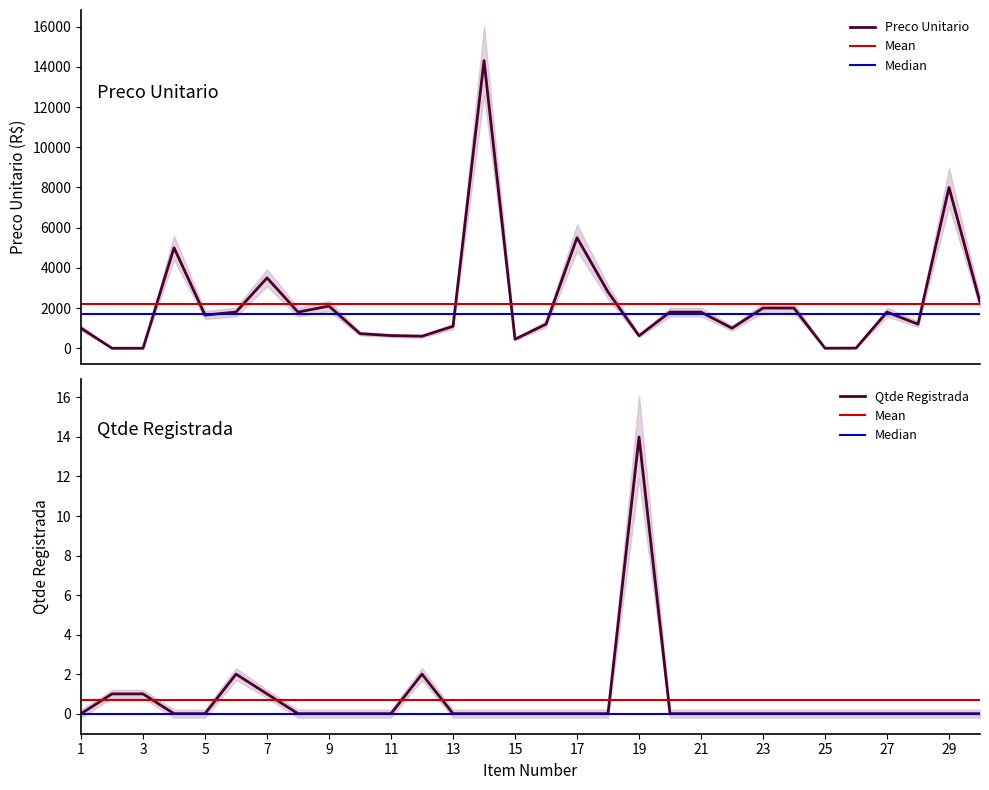

True or false: Qtde Registrada has more than 0 points higher than both neighbors.

True